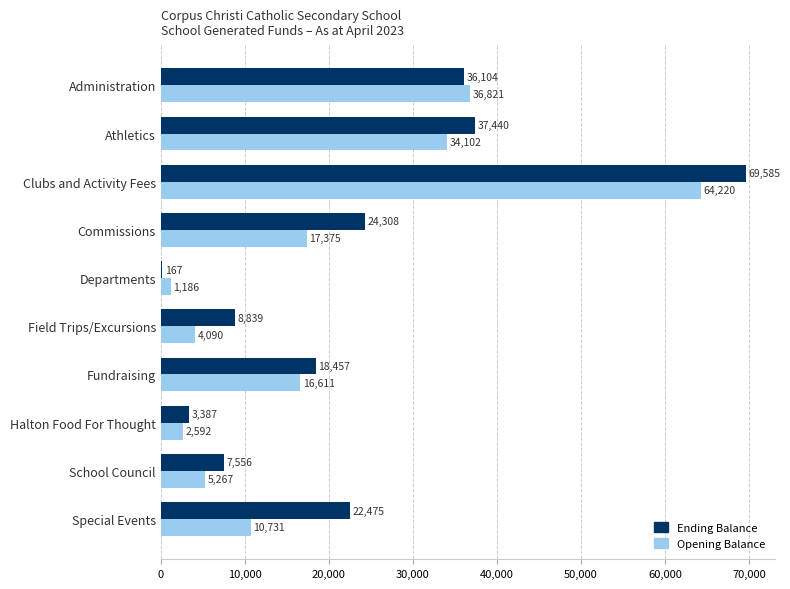

Between Administration and Field Trips/Excursions, which series saw the biggest shift?

Opening Balance